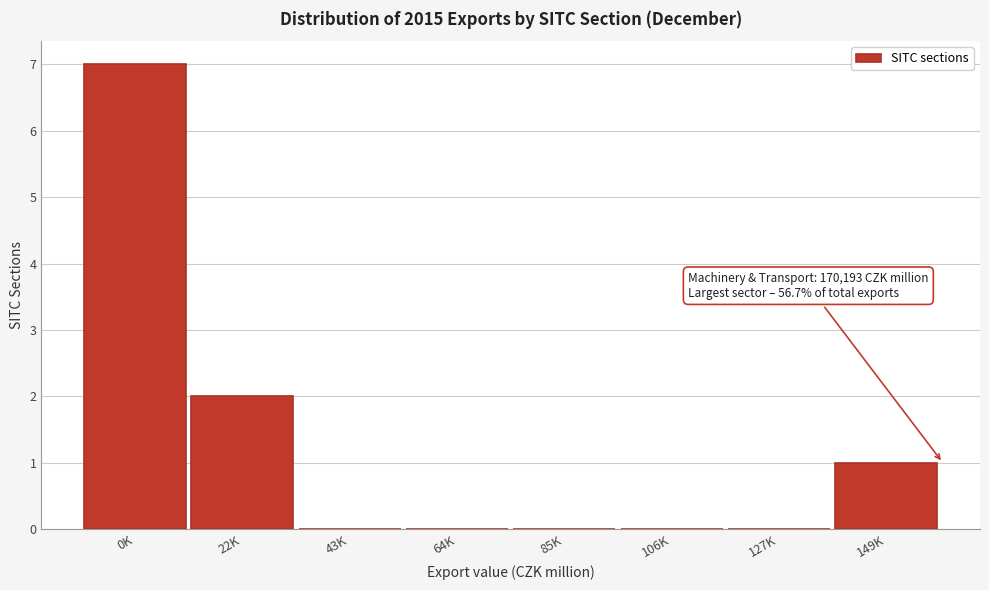

Reading left to right, transcribe all the data shown in this chart.

0K=7	22K=2	43K=0	64K=0	85K=0	106K=0	127K=0	149K=1